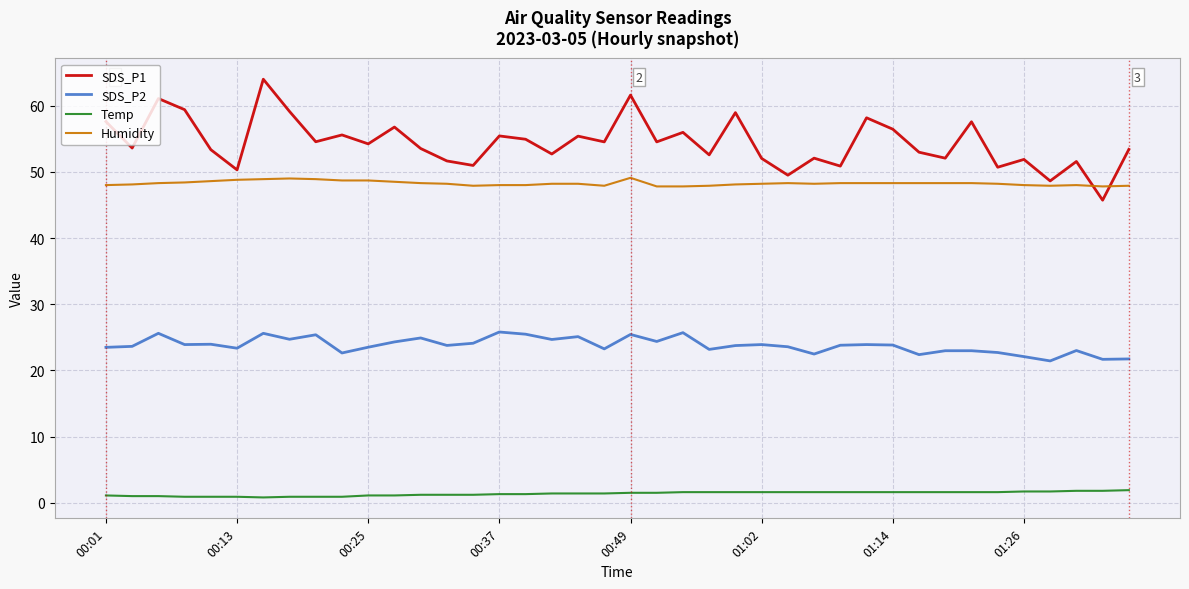

True or false: SDS_P1 and Humidity intersect in this chart.

True